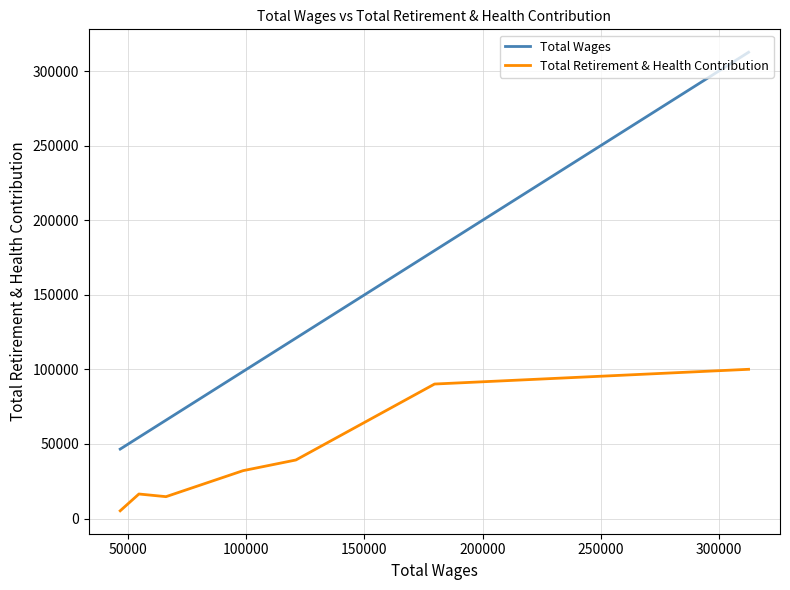

What is the sum of all Total Wages values?

878941